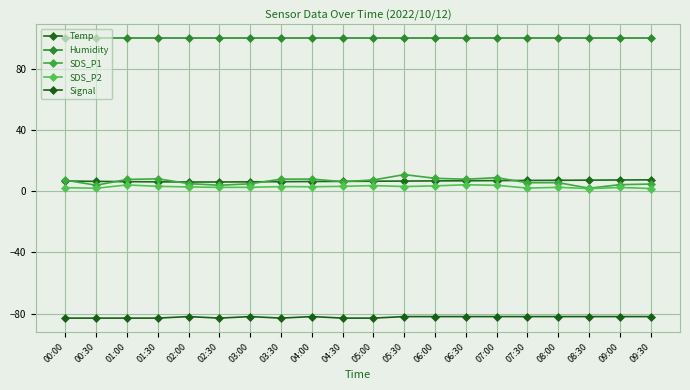

True or false: SDS_P1 has a value of 3.9 at 02:30.

True